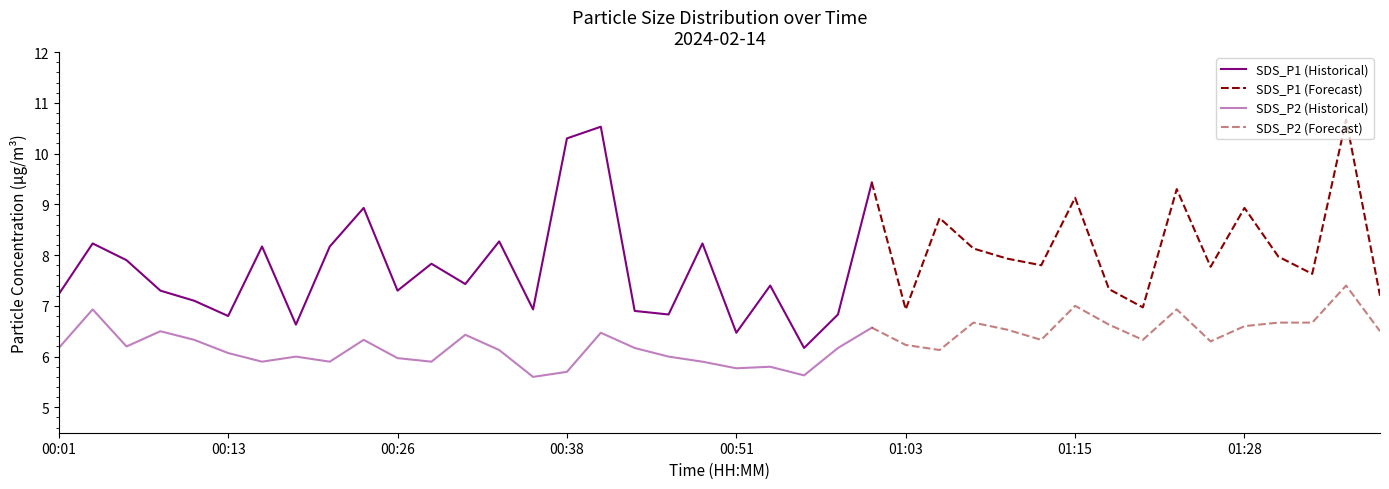

At which label does SDS_P1 reach its minimum?

00:55